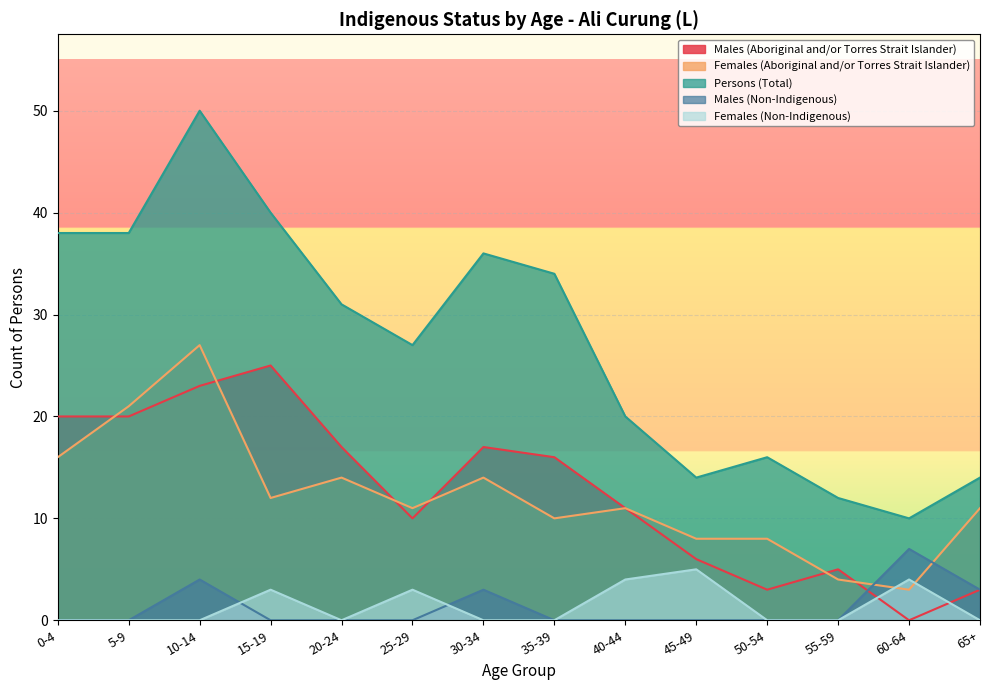

True or false: Persons (Total) and Females (Aboriginal and/or Torres Strait Islander) intersect in this chart.

False